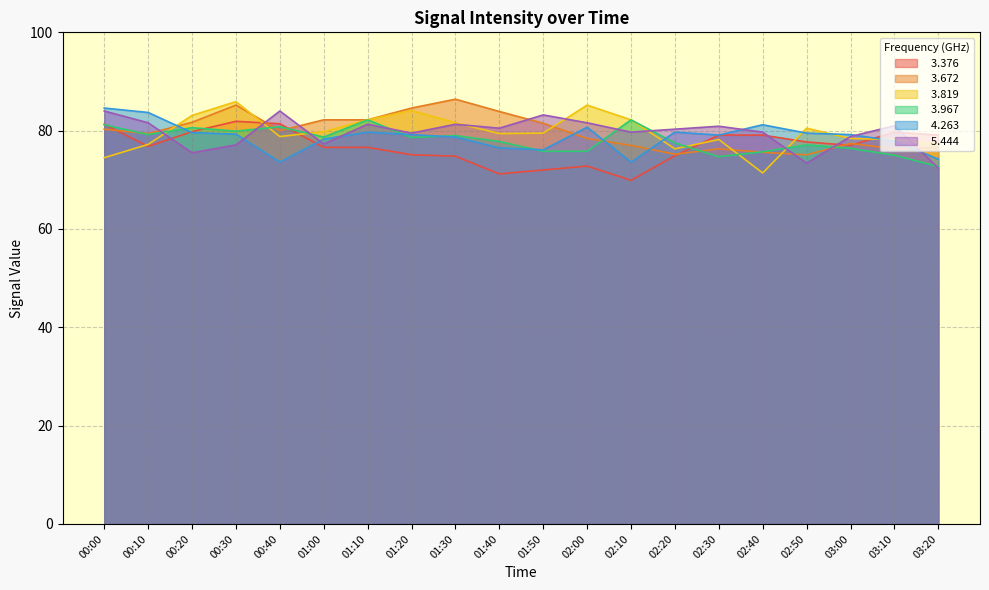

What is the average value of the   3.967 series?

78.0